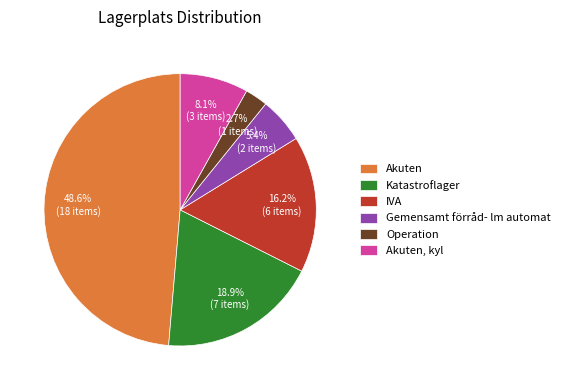

To the nearest percent, what portion does Akuten represent?

49%